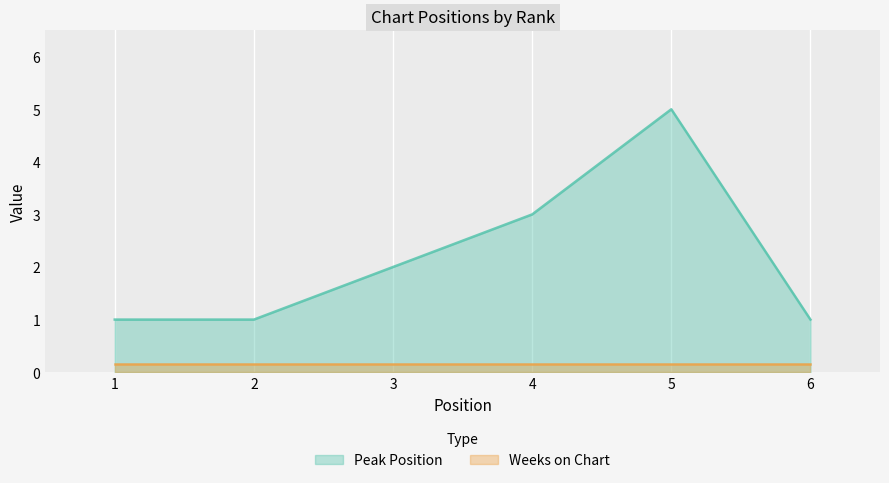

What is the greatest value displayed?

5.0